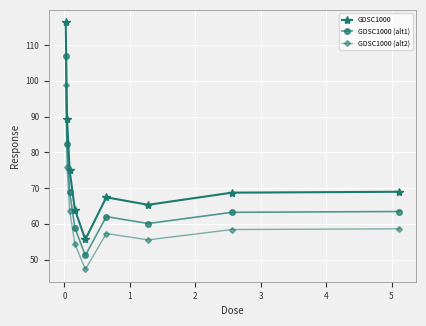

Rank the series by their average value, from highest to lowest.

GDSC1000, GDSC1000 (alt1), GDSC1000 (alt2)